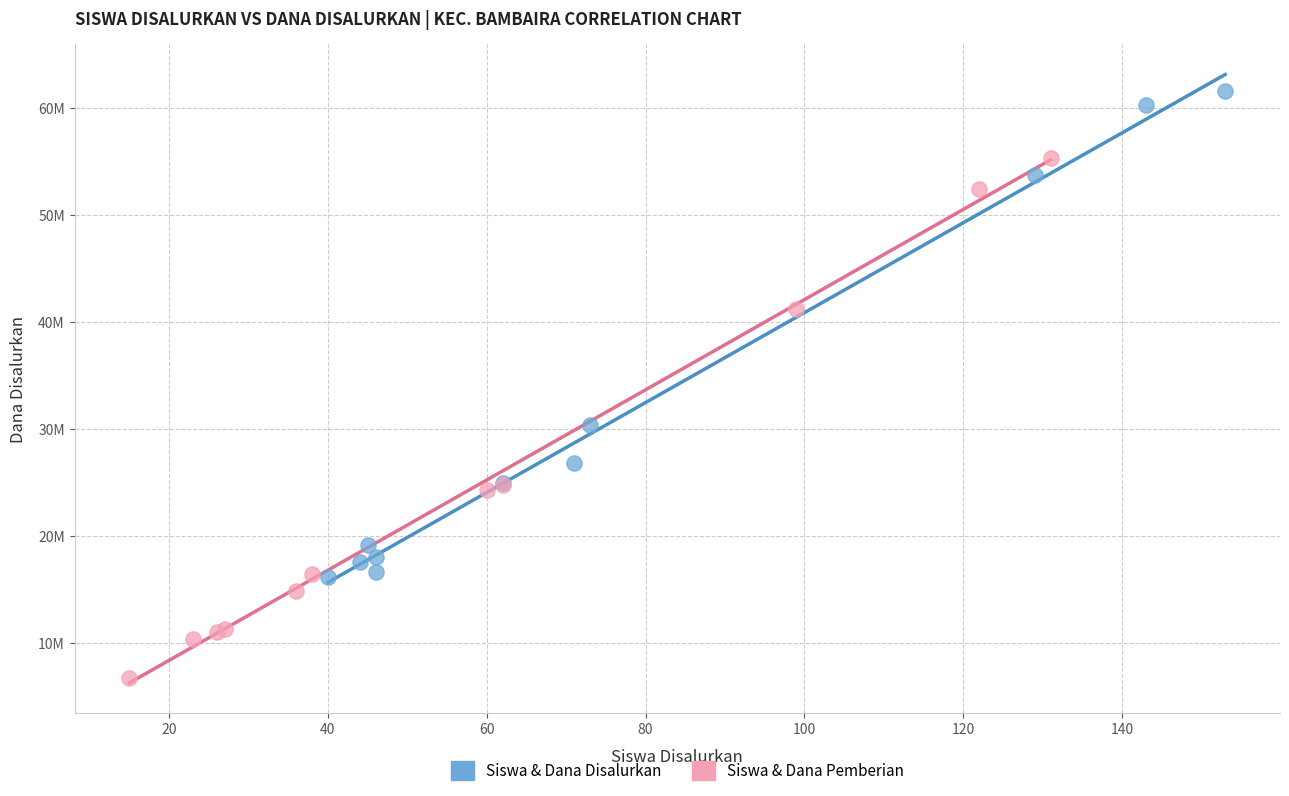

Which series contains the highest Y value?

Siswa & Dana Disalurkan